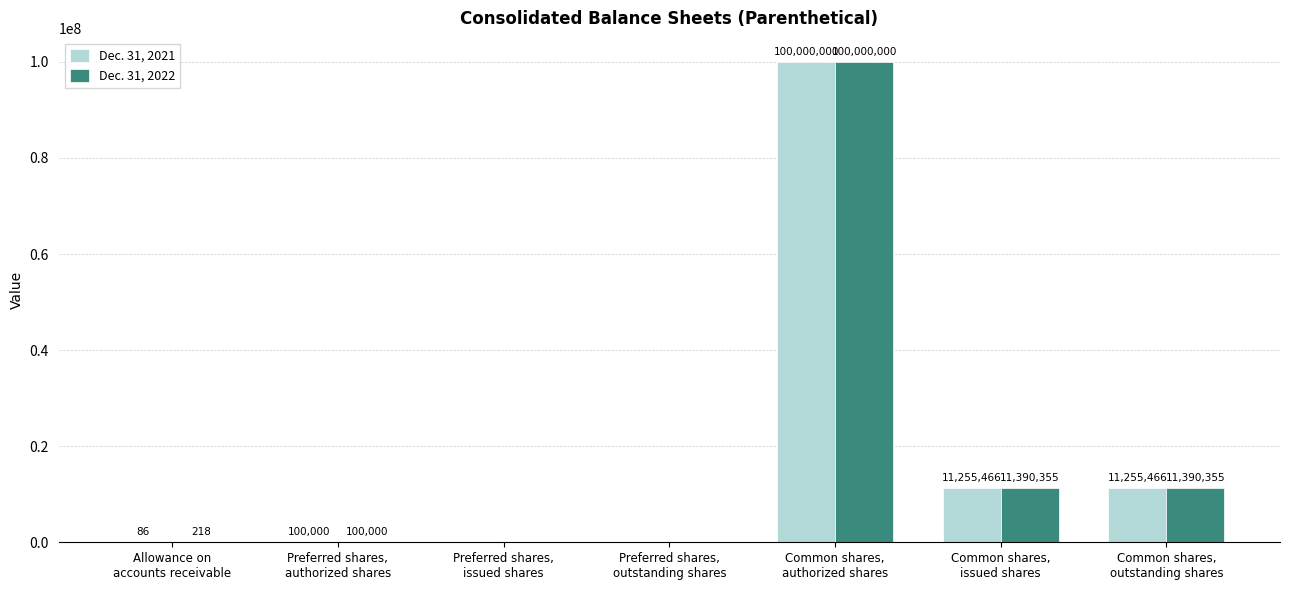

The Dec. 31, 2021 series shows 0 at Preferred shares,
outstanding shares. True or false?

True